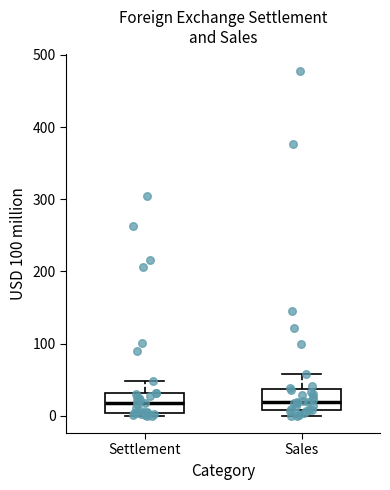

Where does the upper whisker of the box for Settlement end on the y-axis? The values are not printed on the chart, so give them approximately, as read against the axis.

50